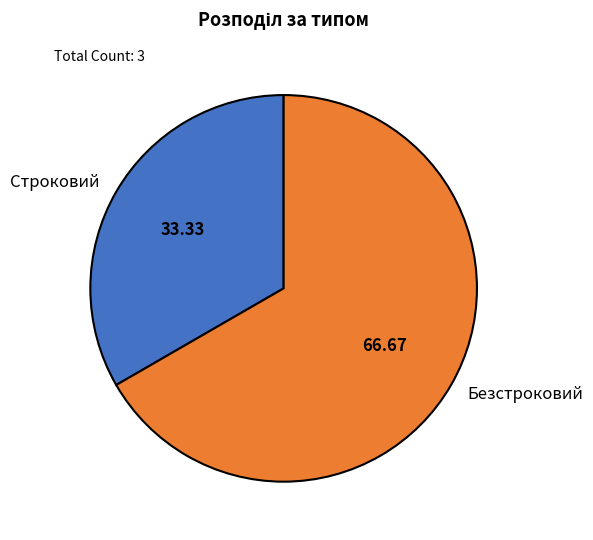

Rank the categories by value from highest to lowest.

Безстроковий, Строковий